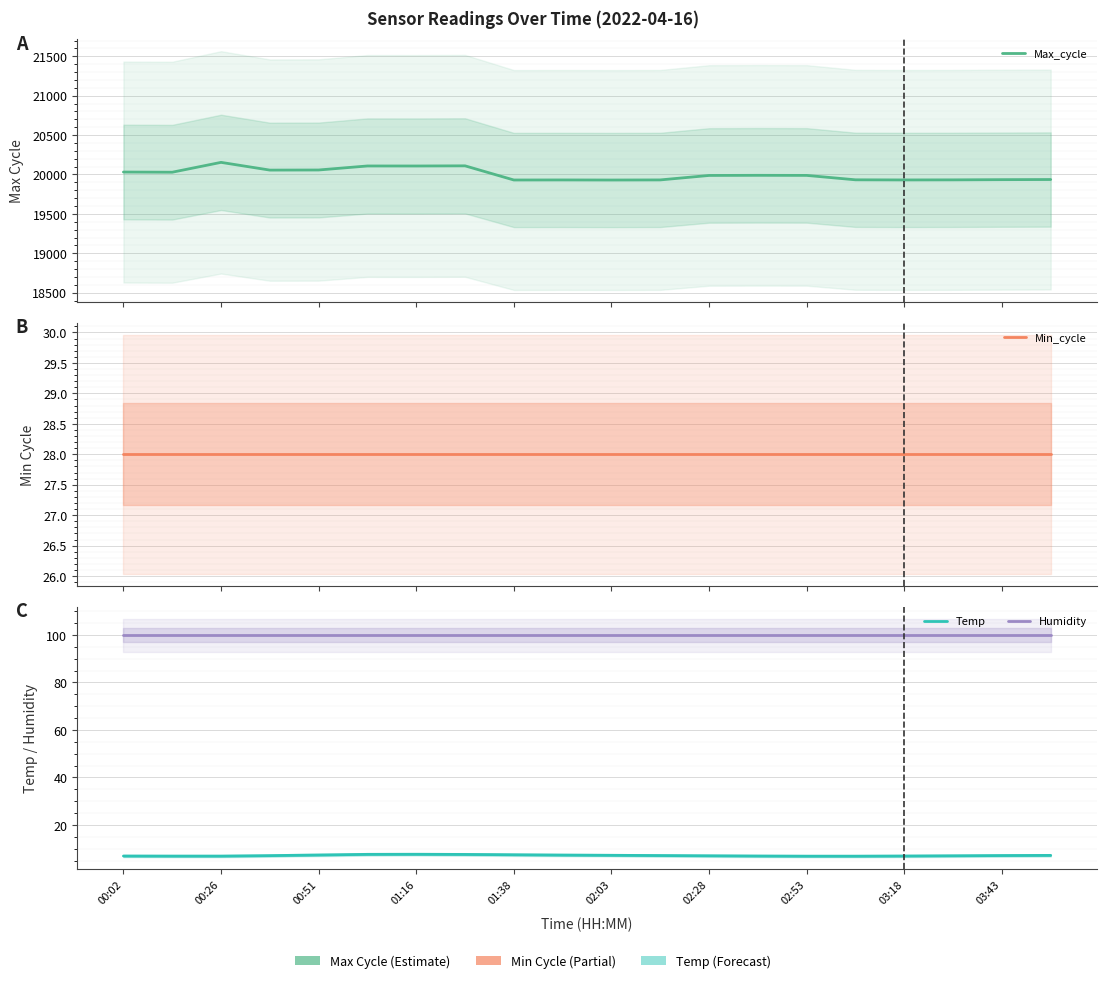

What is the minimum value for Max_cycle?

19929.7